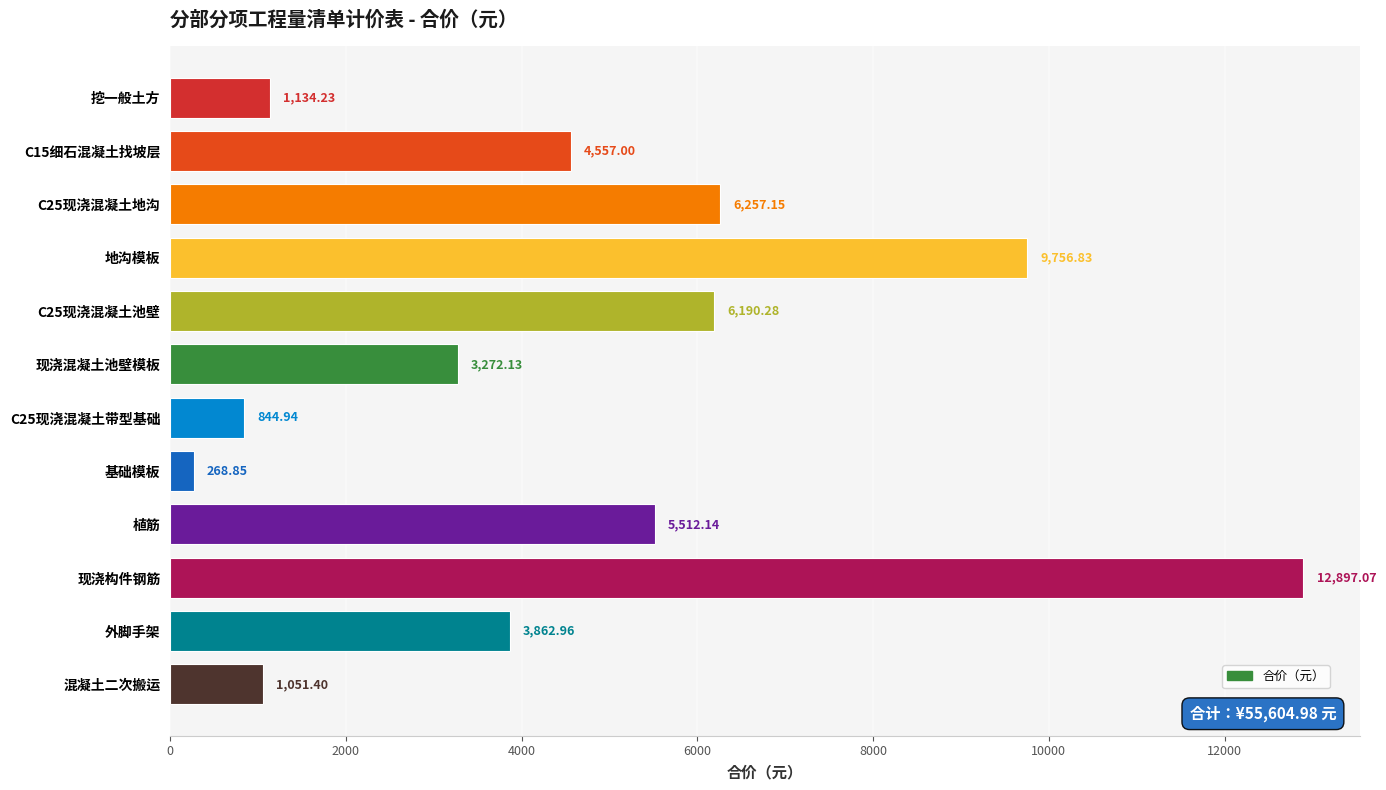

At which category does the chart reach its minimum across all series?

基础模板